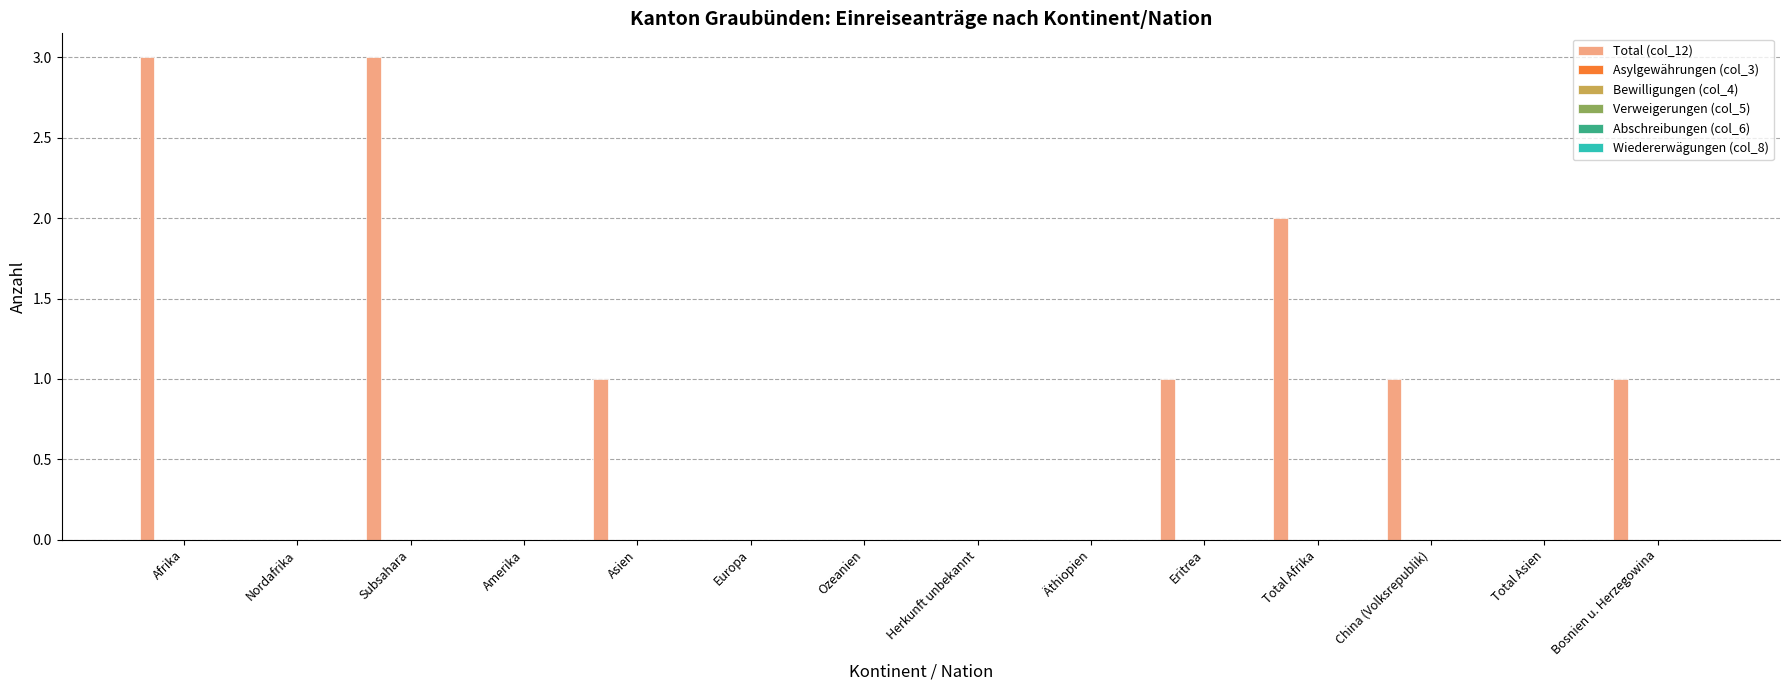

What is the greatest value displayed?

3